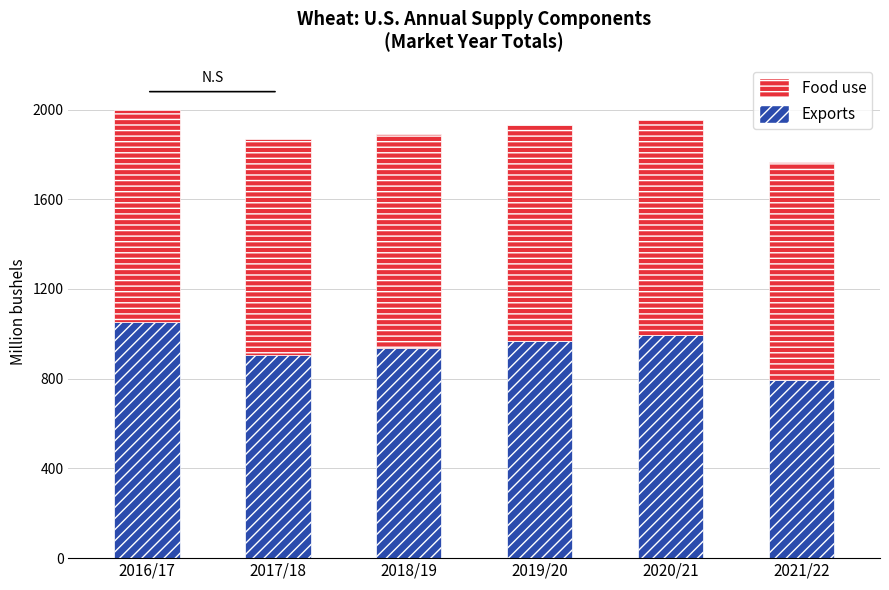

Reading left to right, list the values for the Exports series.

2016/17=1050.9	2017/18=906.0	2018/19=937.1	2019/20=969.0	2020/21=993.9	2021/22=795.7